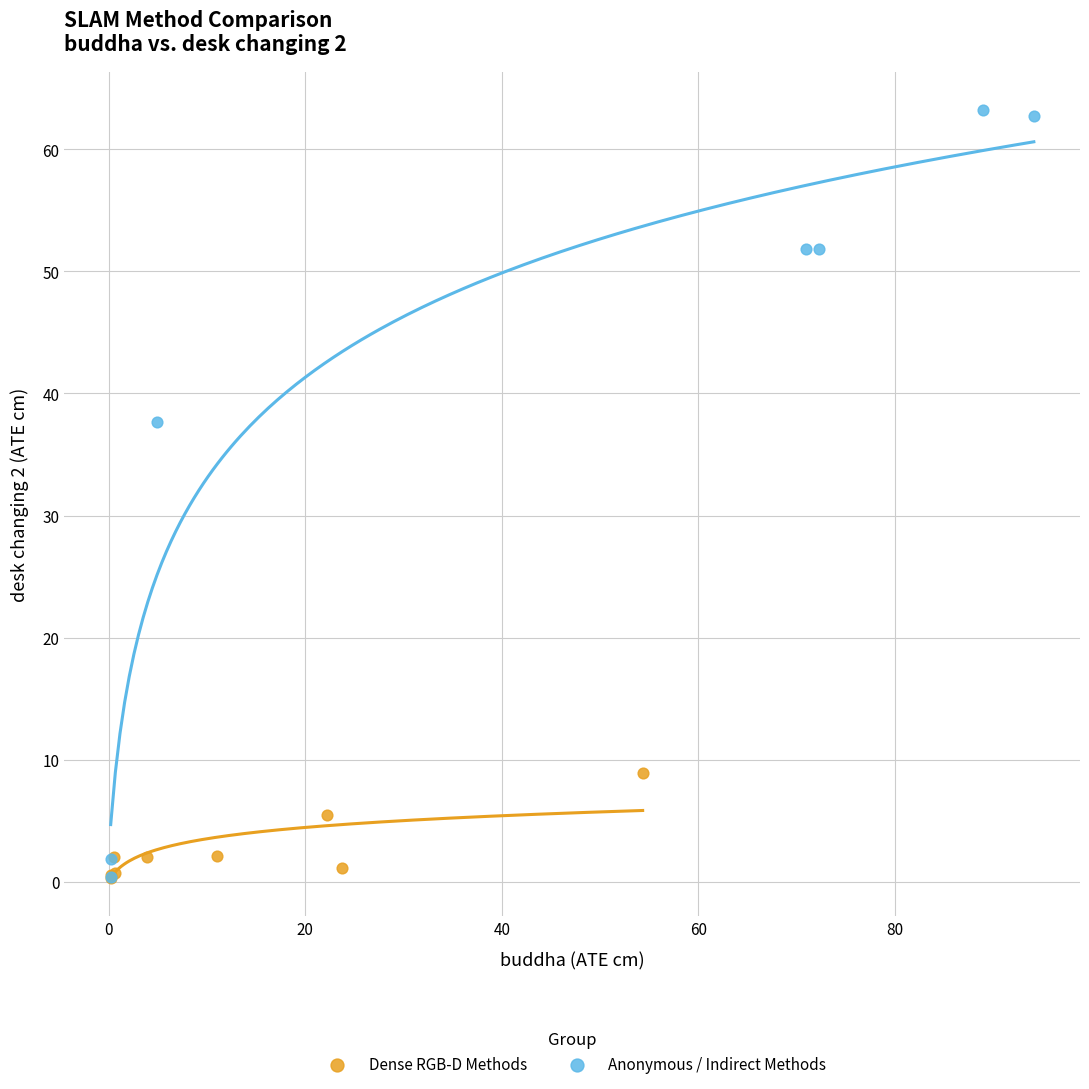

What are all the series names shown in the legend?

Dense RGB-D Methods, Anonymous / Indirect Methods